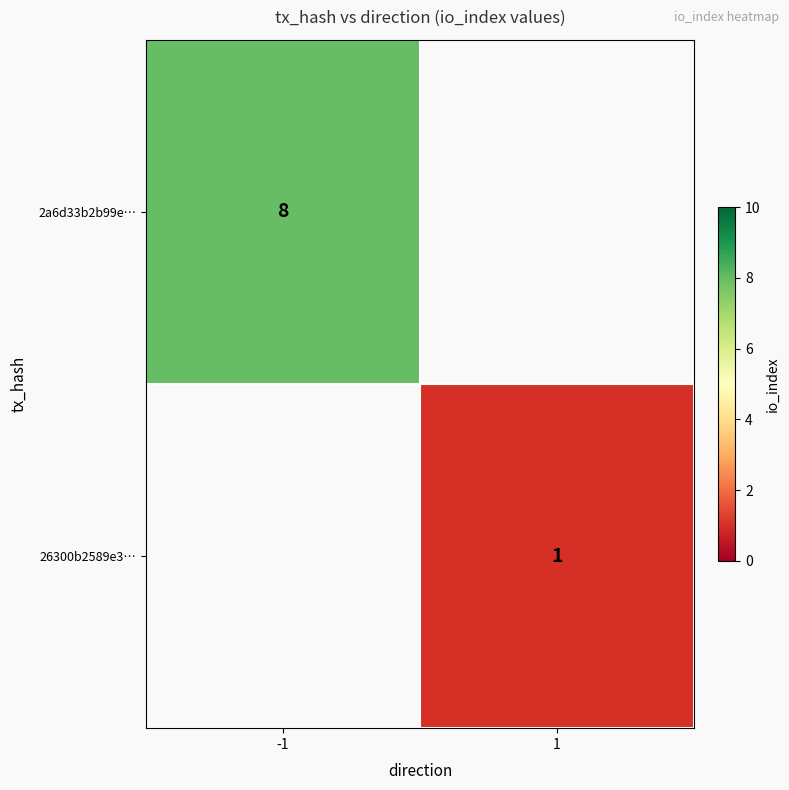

Is it true that 26300b2589e3… equals 1 at 1?

True